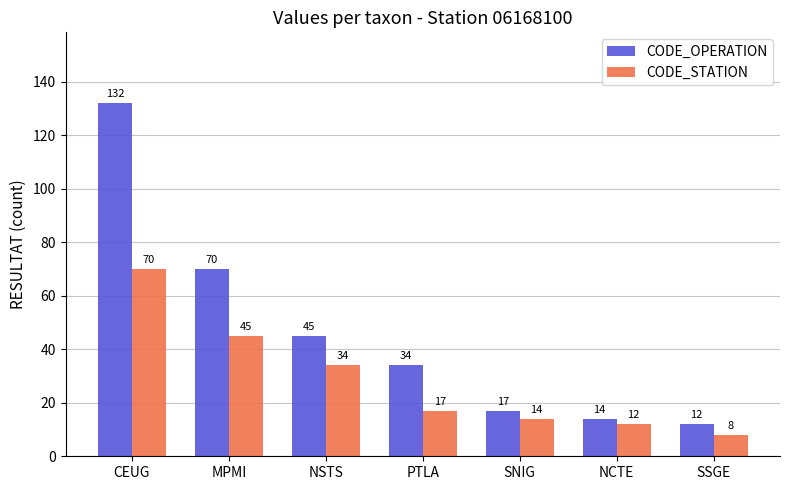

Which series has the largest range (max minus min)?

CODE_OPERATION